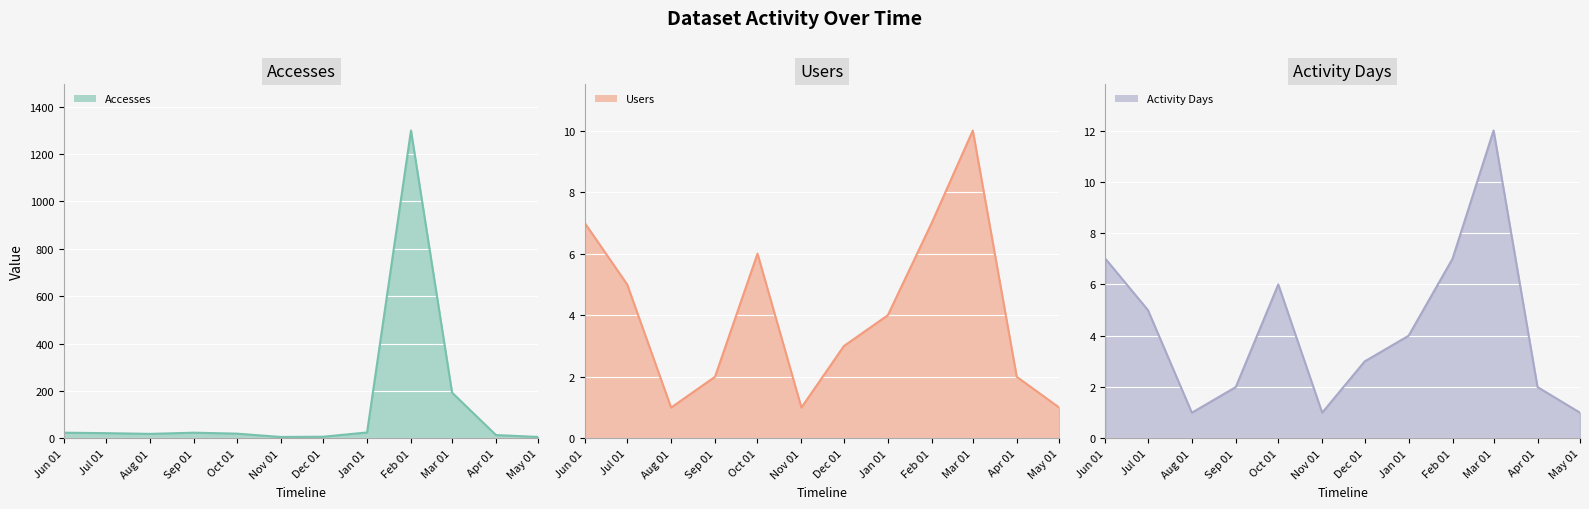

At Feb 01, list the series in order from largest to smallest.

Accesses, Users, Activity Days